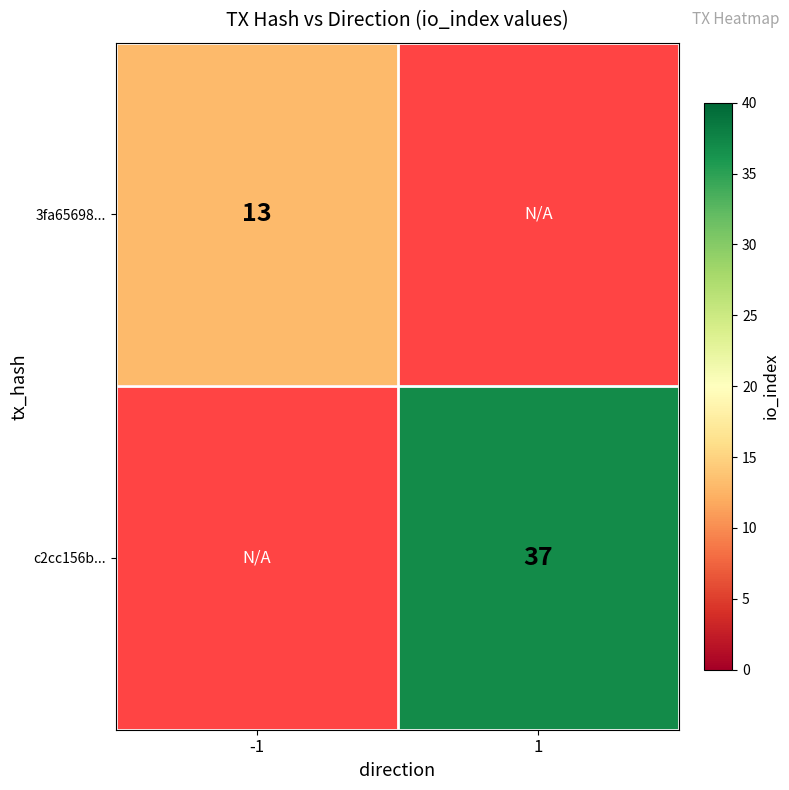

The 3fa65698... series shows 13 at -1. True or false?

True